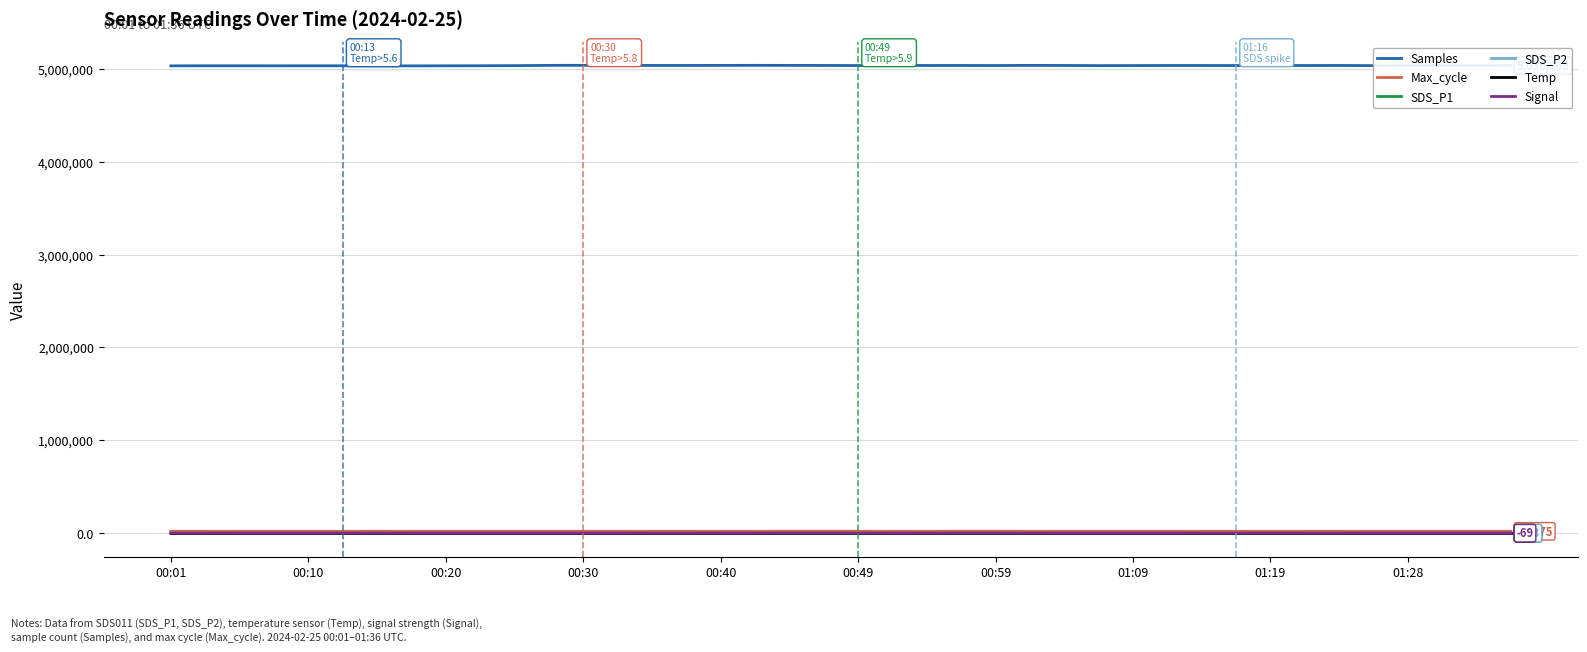

Which series has the widest spread of values?

Samples